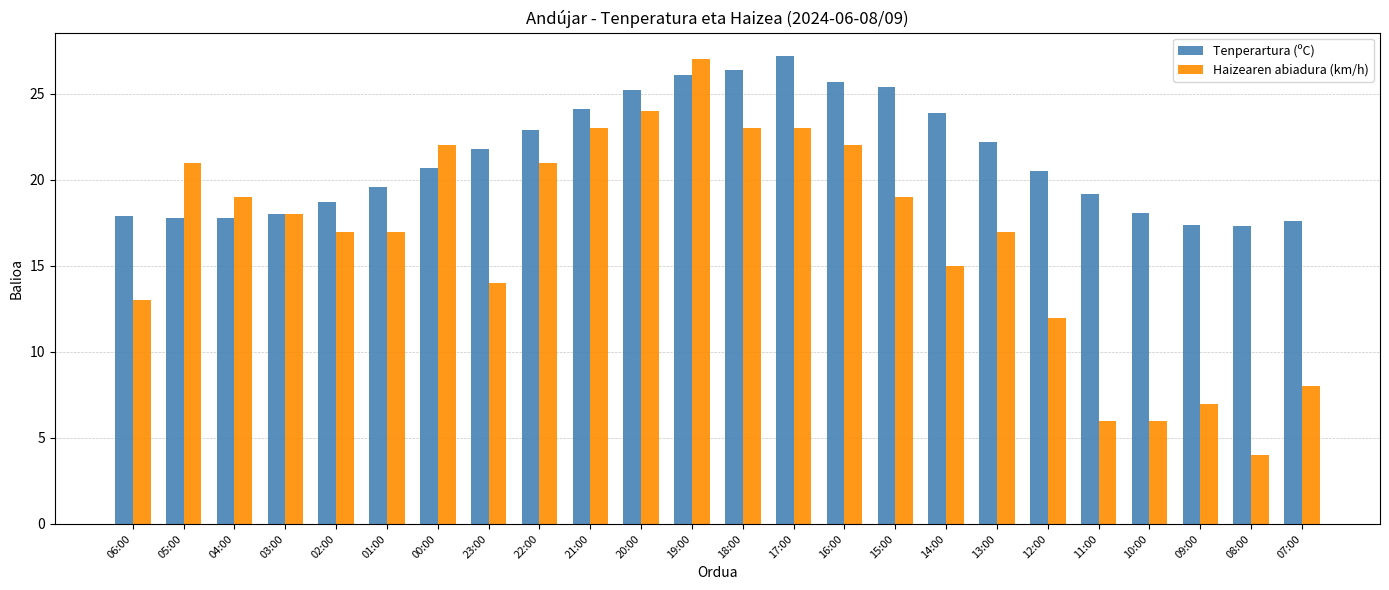

Rank the series by their average value, from lowest to highest.

Haizearen abiadura (km/h), Tenperartura (ºC)